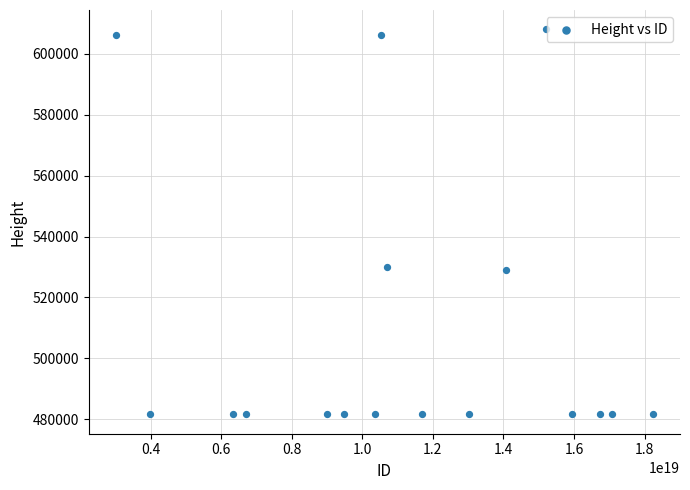

What is the range of Y values (max minus min)?

126532